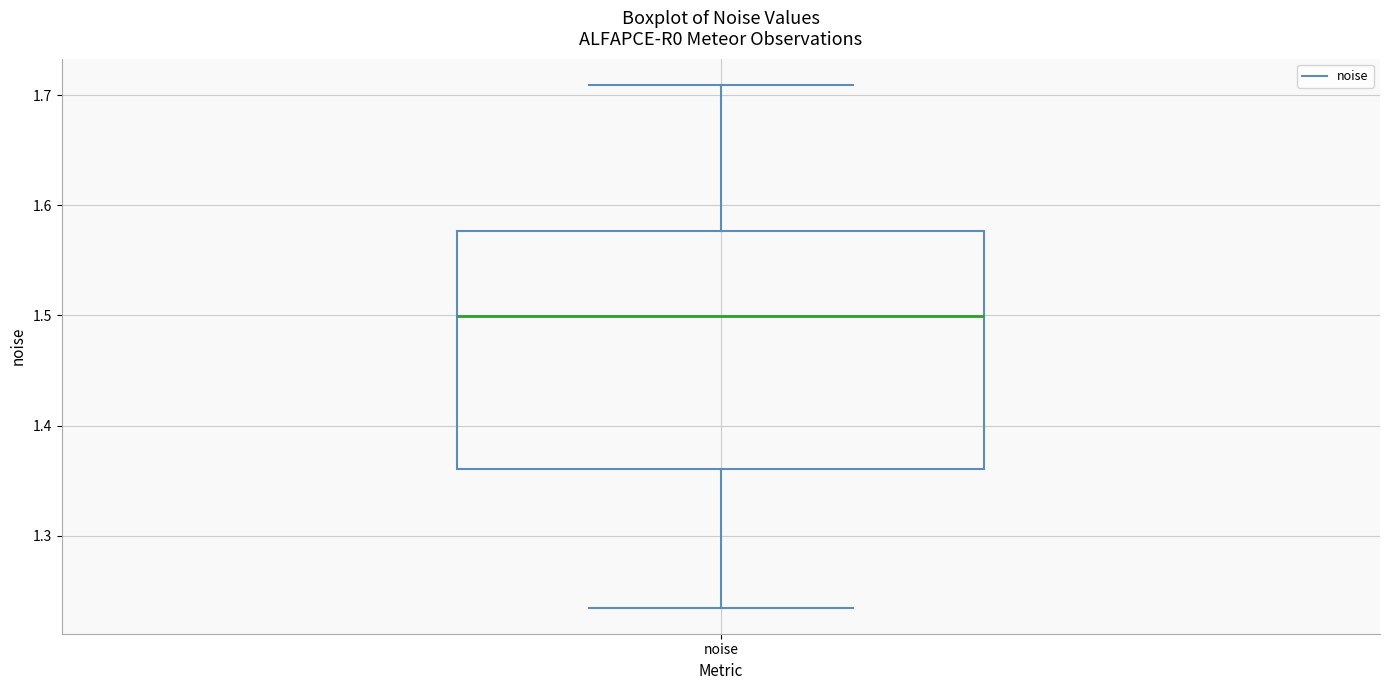

Transcribe this box plot: give where the median line is, the range the box spans, and where the two whiskers end, as read against the y-axis. The values are not printed on the chart, so give them approximately, as read against the axis.

median 1.50, box 1.36 to 1.58, whiskers 1.23 to 1.71